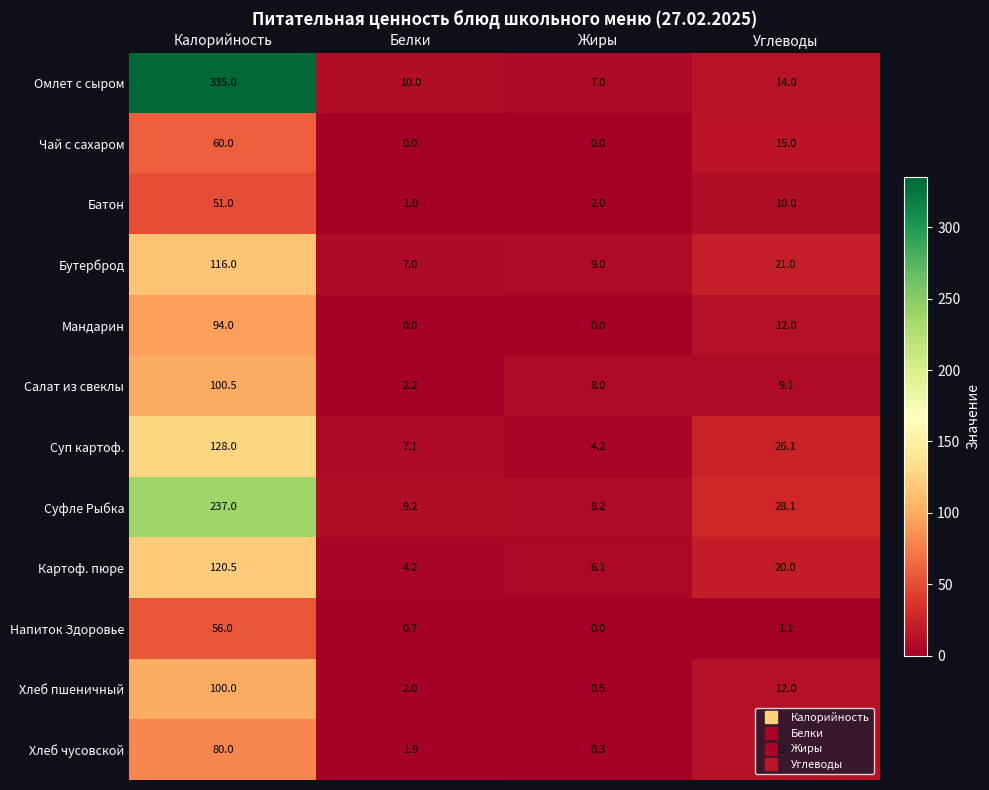

True or false: Хлеб чусовской has a value of 2.7 at Белки.

False